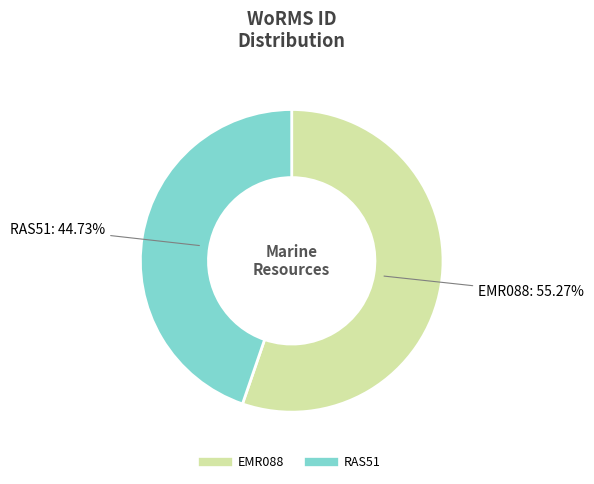

To the nearest percent, what is the average slice percentage?

50%